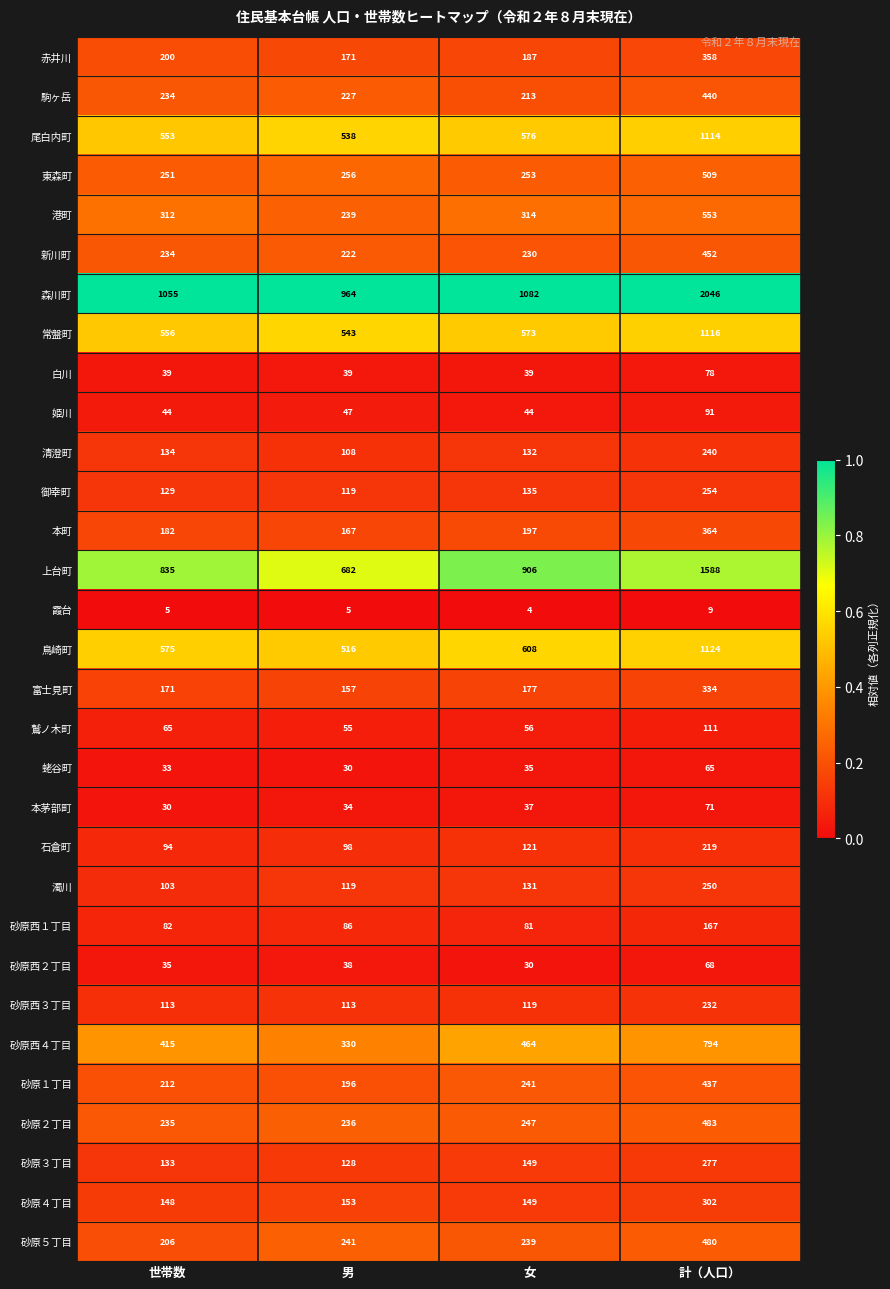

Is it true that 姫川 equals 59 at 世帯数?

False